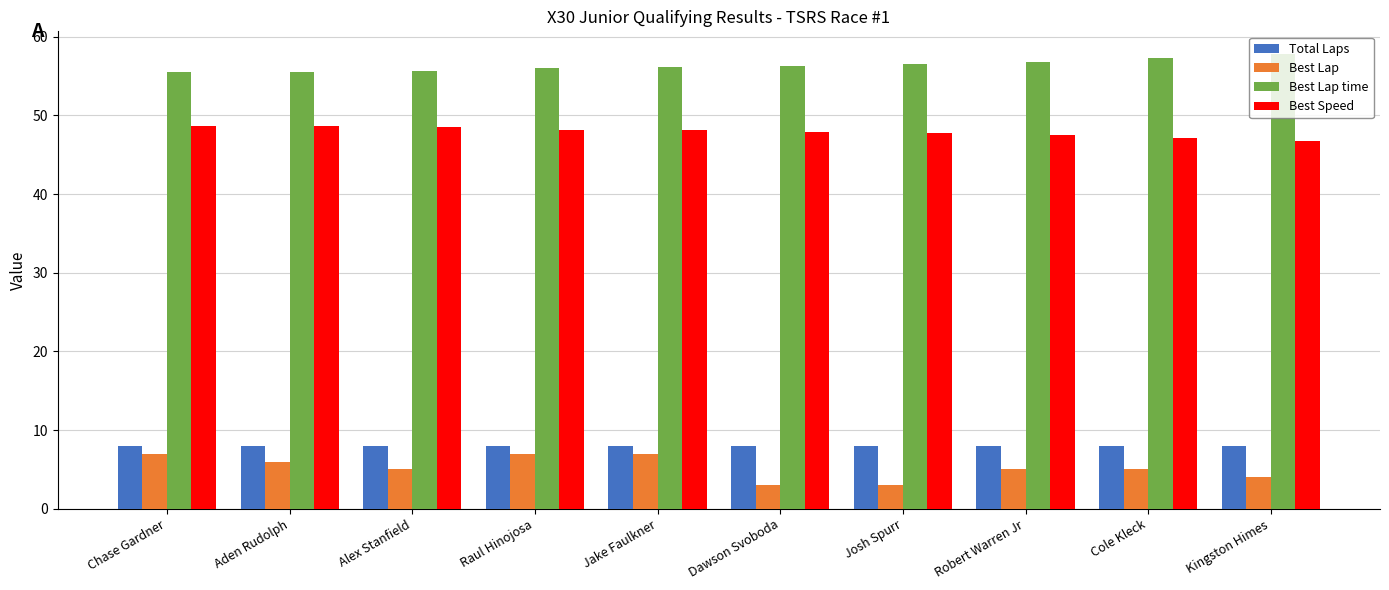

At Dawson Svoboda, list the series in order from smallest to largest.

Best Lap, Total Laps, Best Speed, Best Lap time